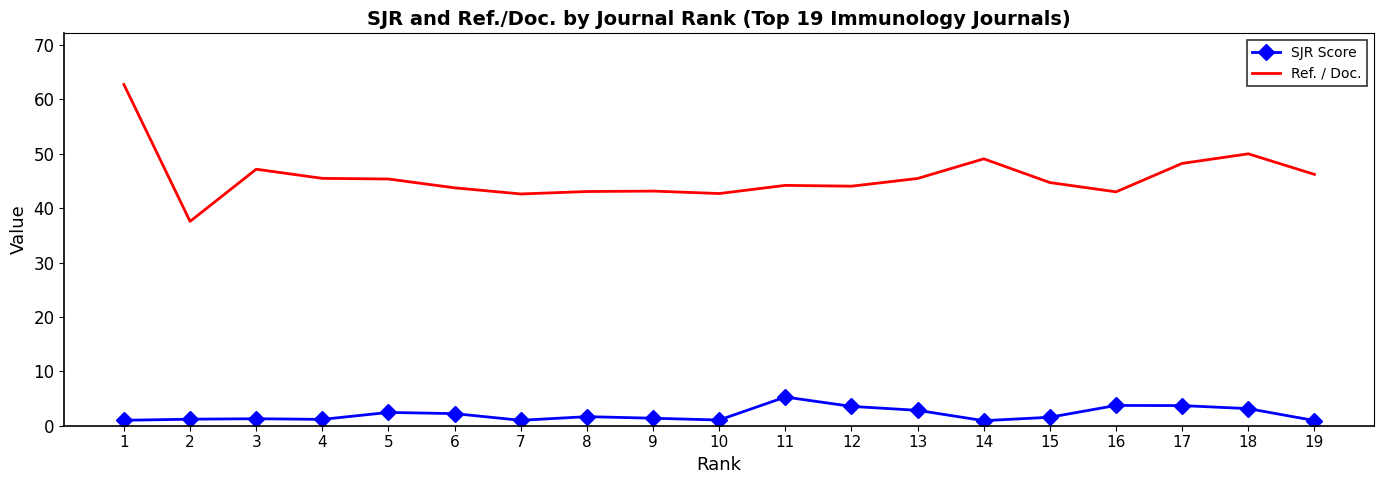

At which category is the sum across all series the highest?

1